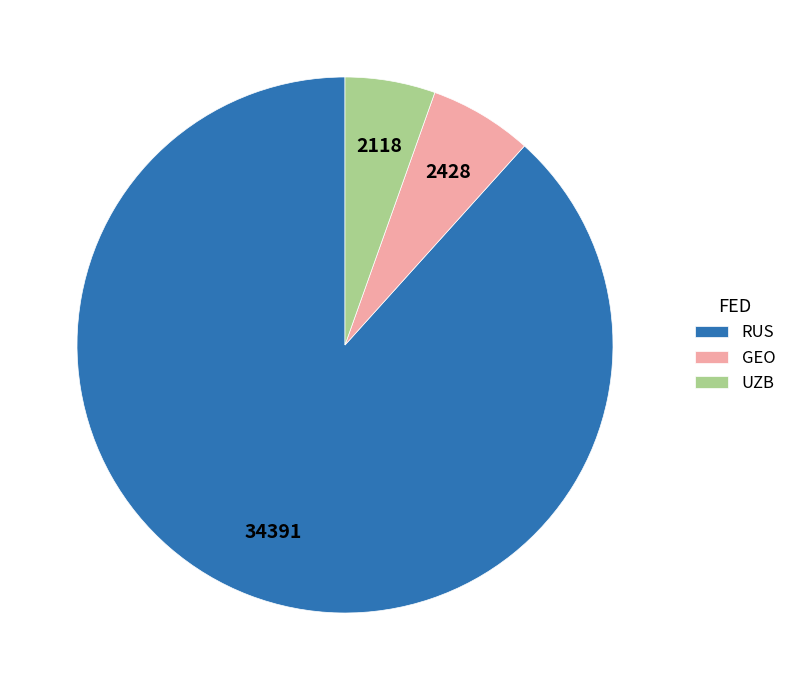

Count the number of slices in the pie.

3